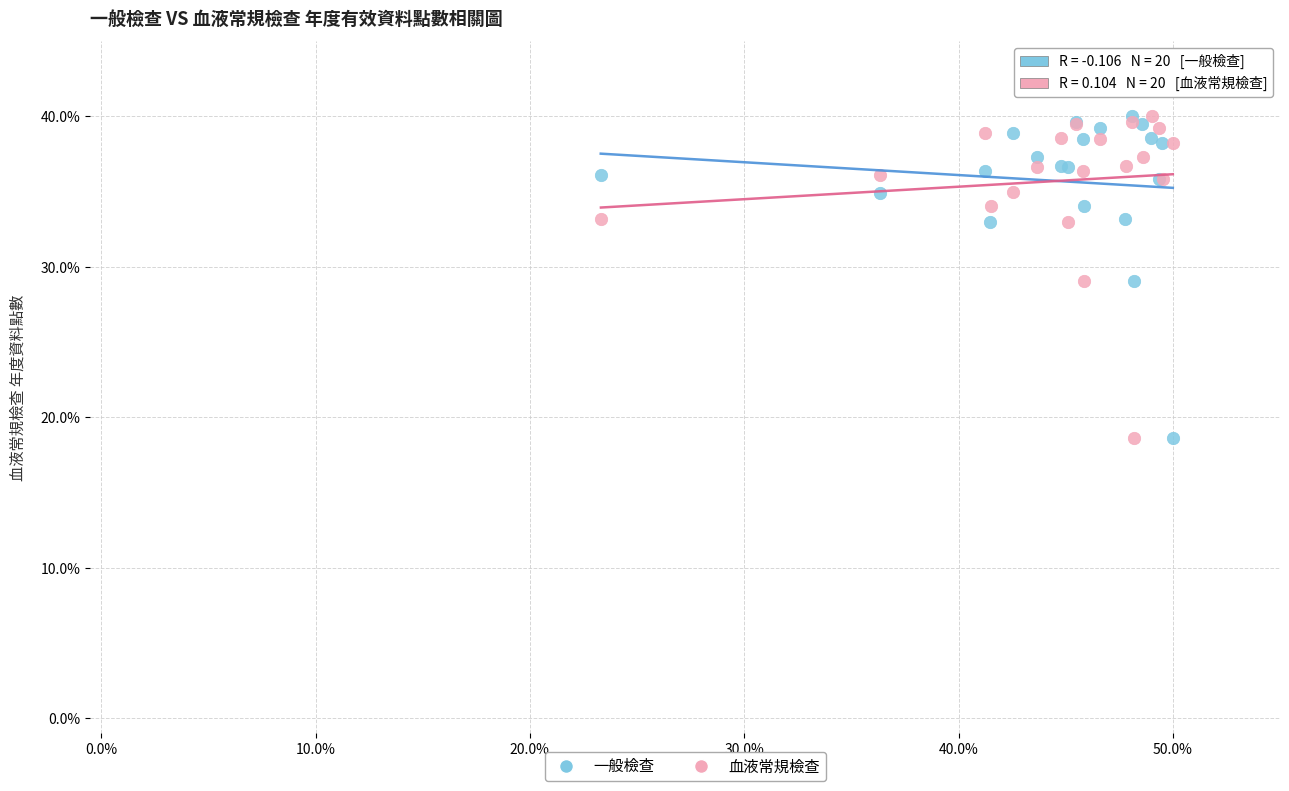

What are all the series names shown in the legend?

一般檢查, 血液常規檢查